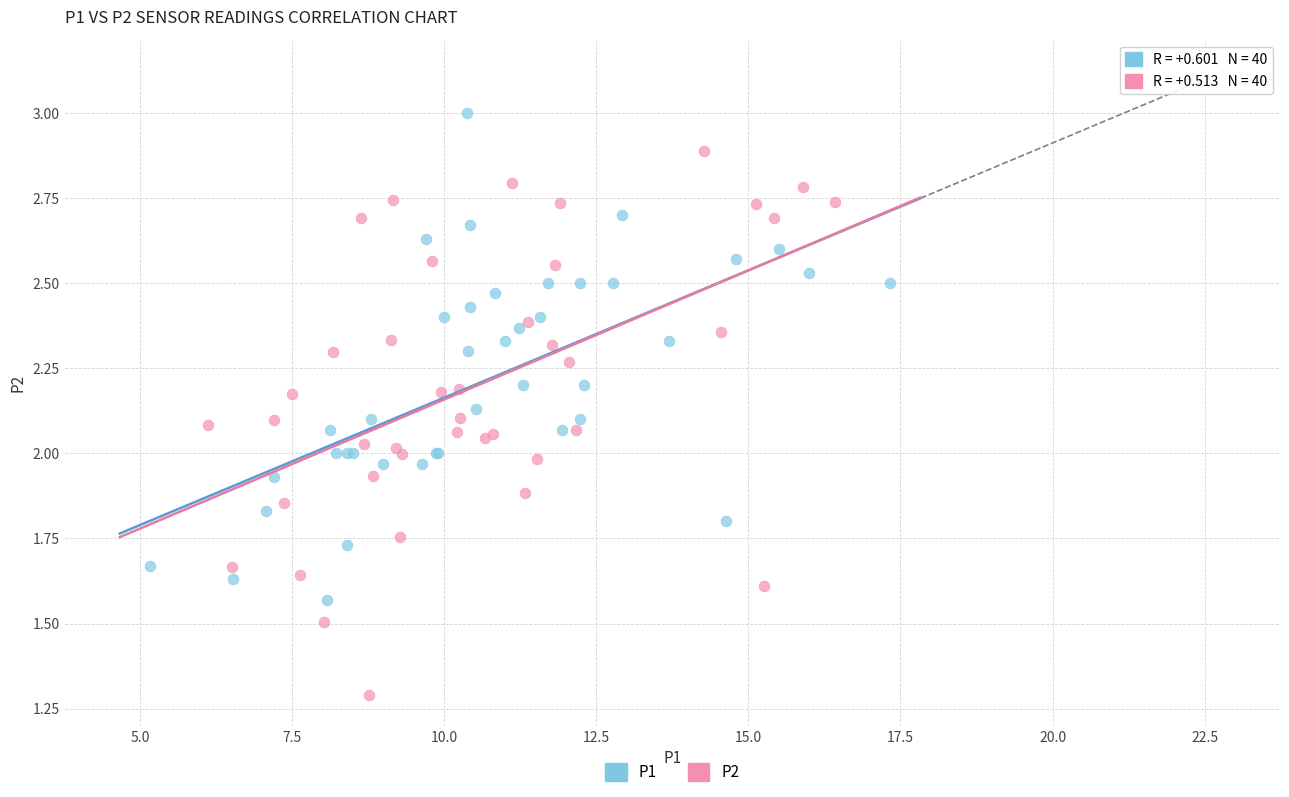

Which series has the largest Y range (max minus min)?

P2